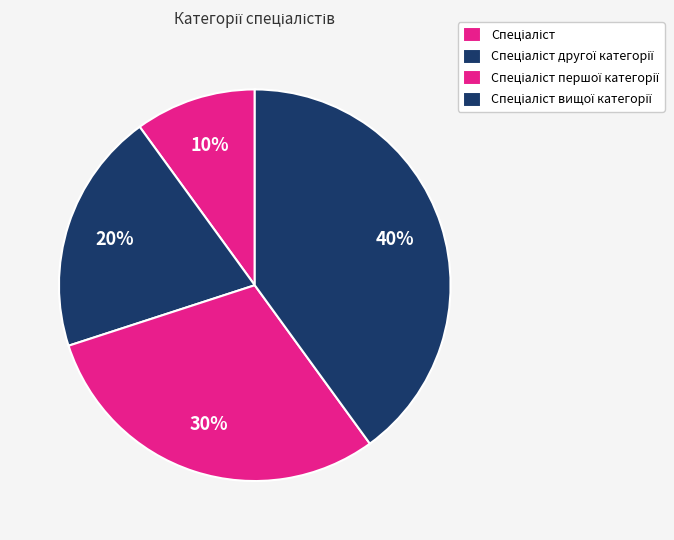

Count the number of slices in the pie.

4